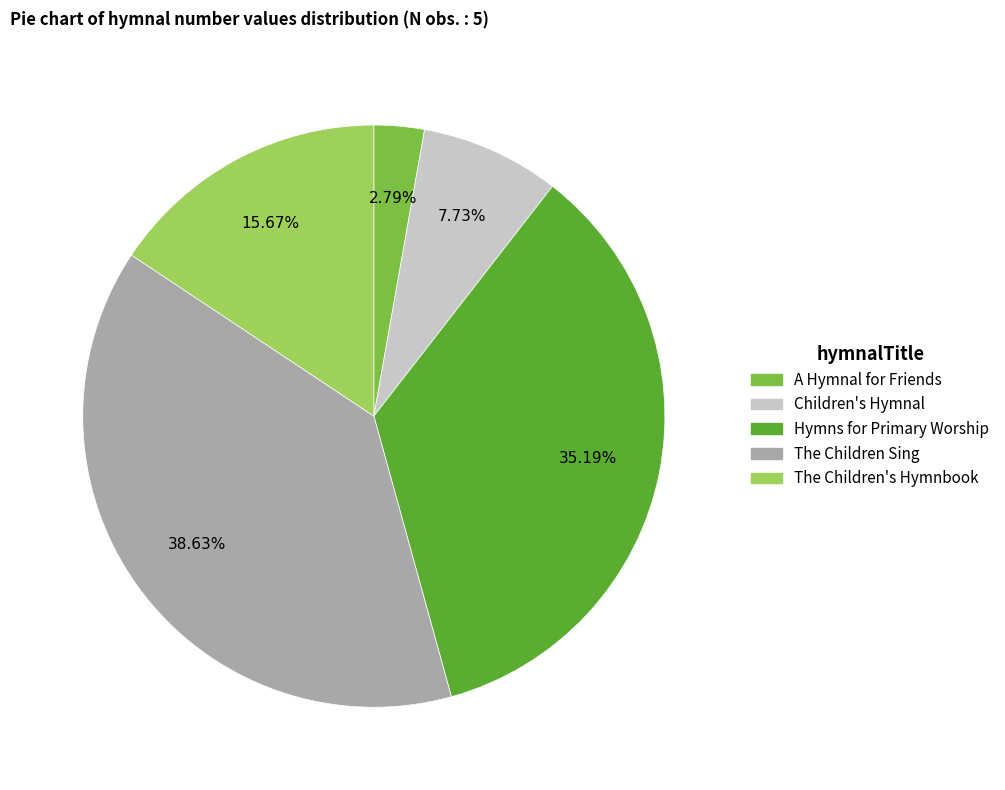

Is the sum of A Hymnal for Friends and Hymns for Primary Worship greater than half?

No